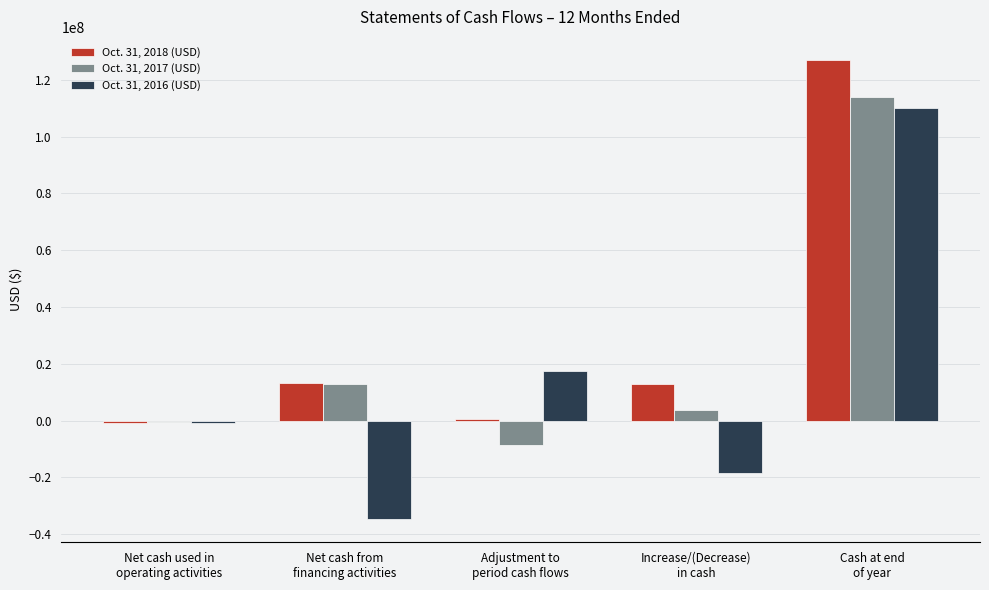

What is the greatest value displayed?

127074693